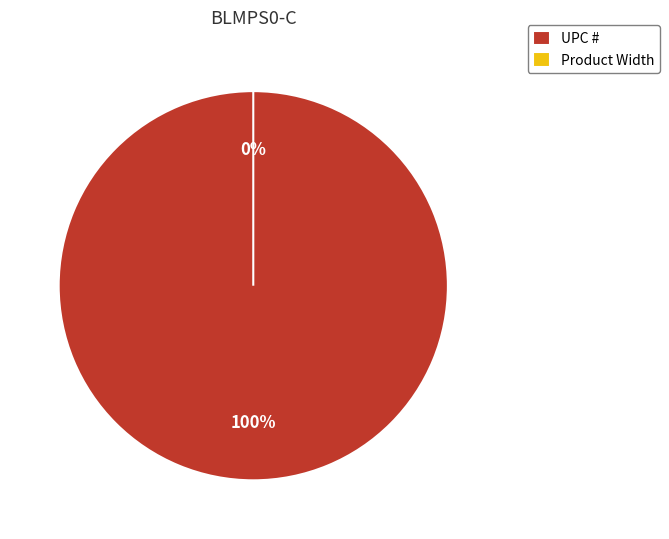

How many segments does this pie chart have?

2